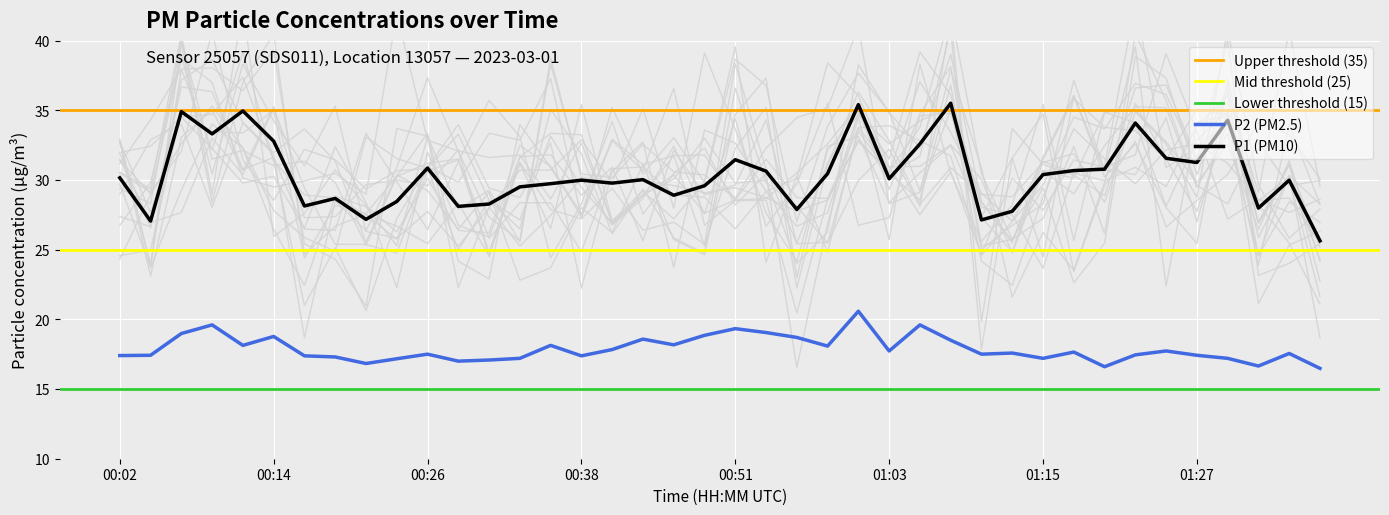

At 00:38, list the series in order from smallest to largest.

P2, P1